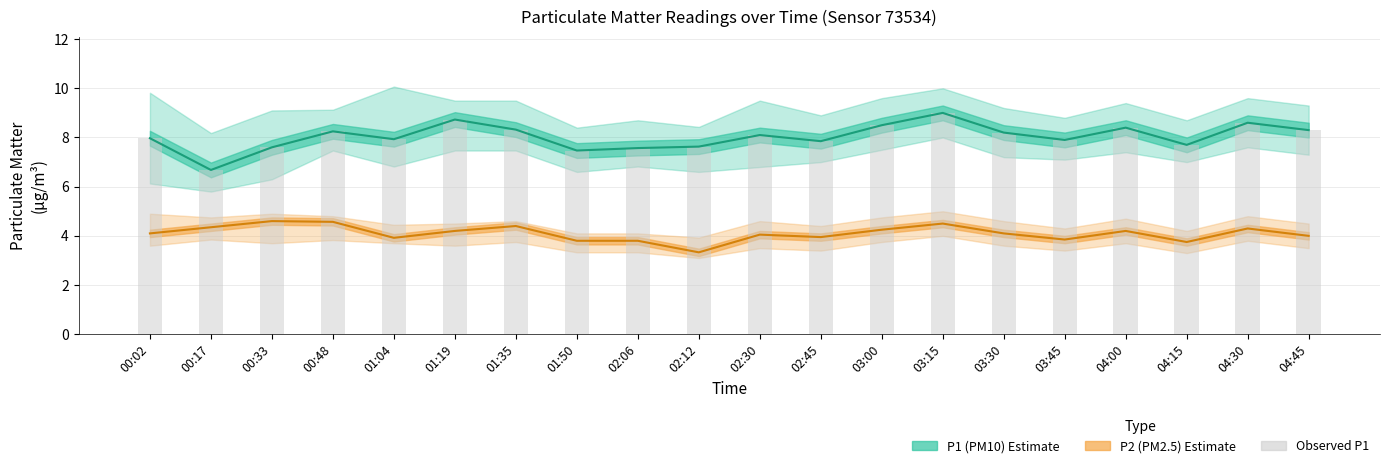

How many groups of bars are there?

20